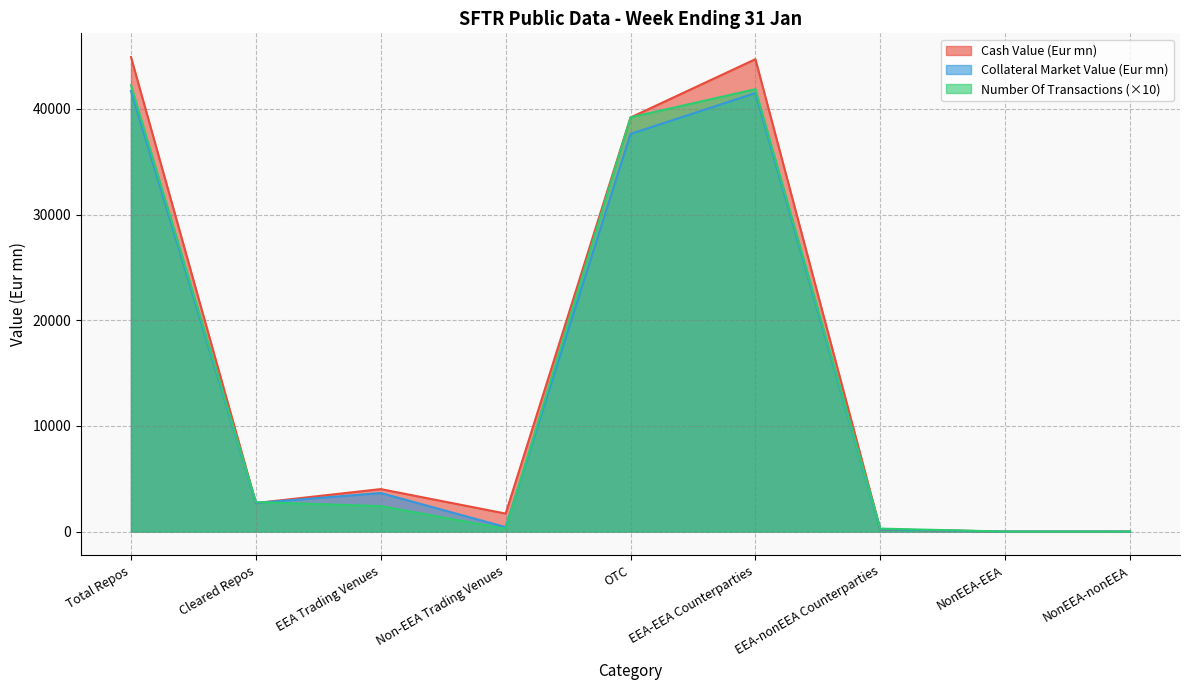

How many data points does each series have?

9